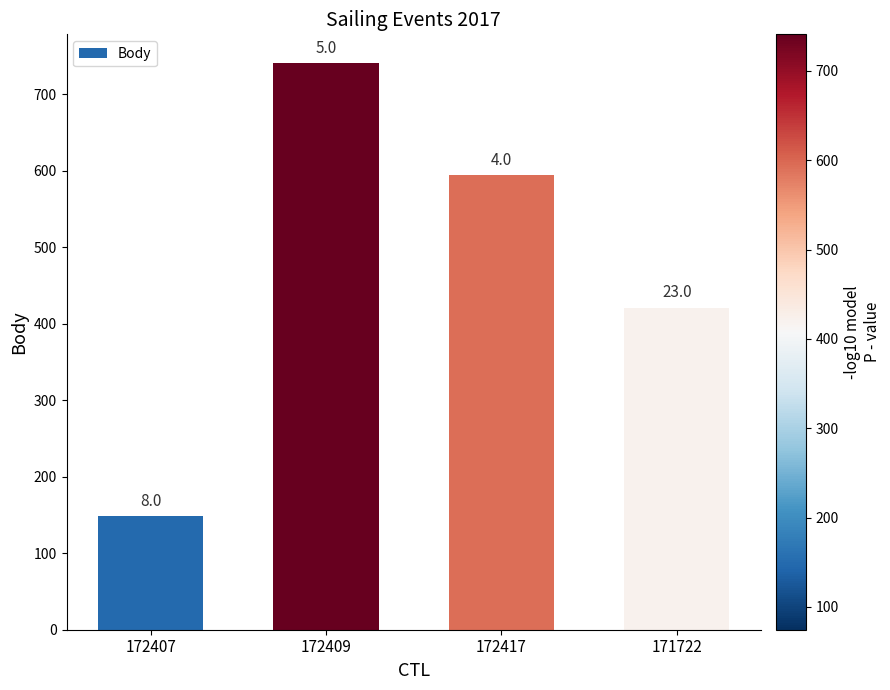

Does the chart contain any negative values?

No